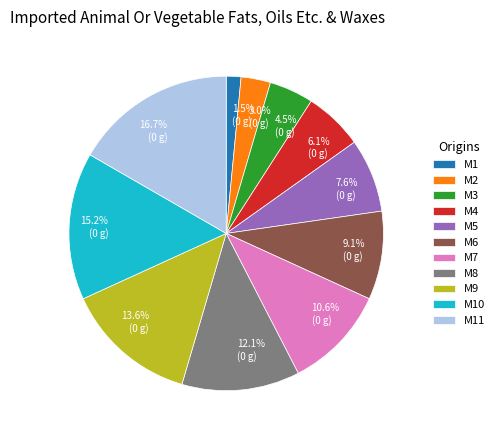

Does any single category account for the majority?

No